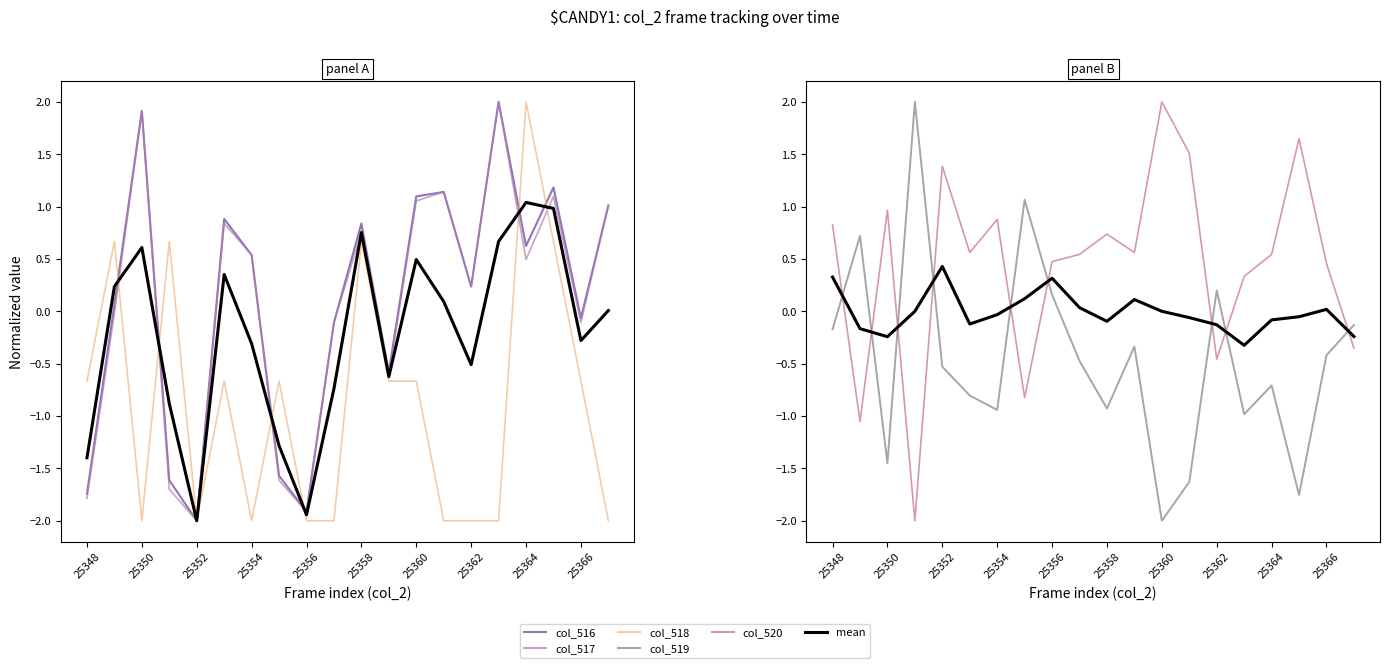

True or false: mean and col_517 intersect in this chart.

True